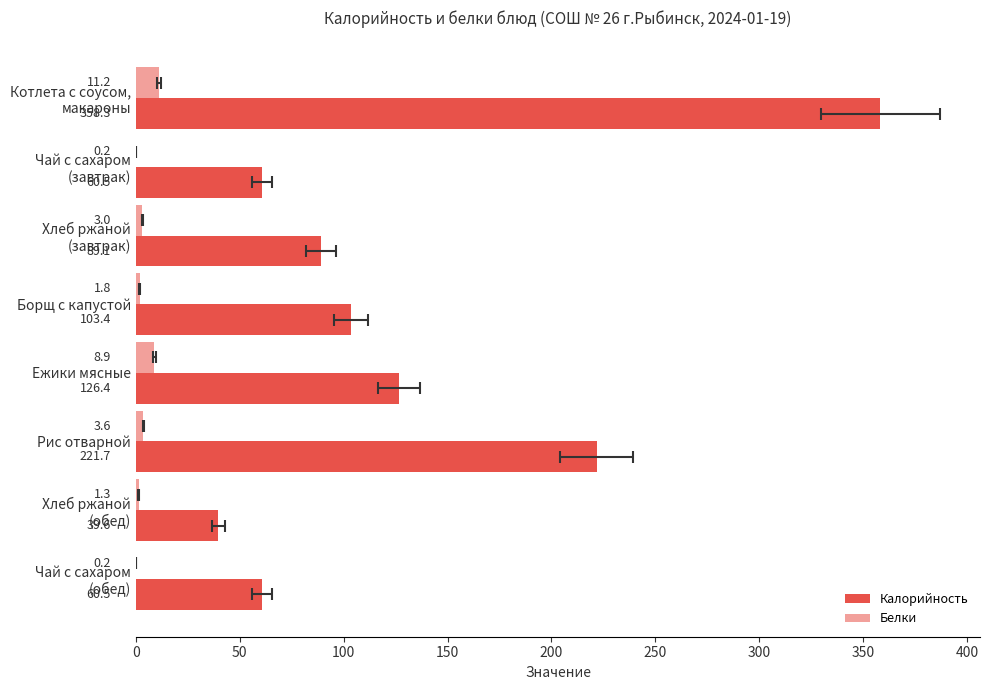

Between Чай с сахаром (завтрак) and Ежики мясные, which series saw the biggest shift?

Калорийность